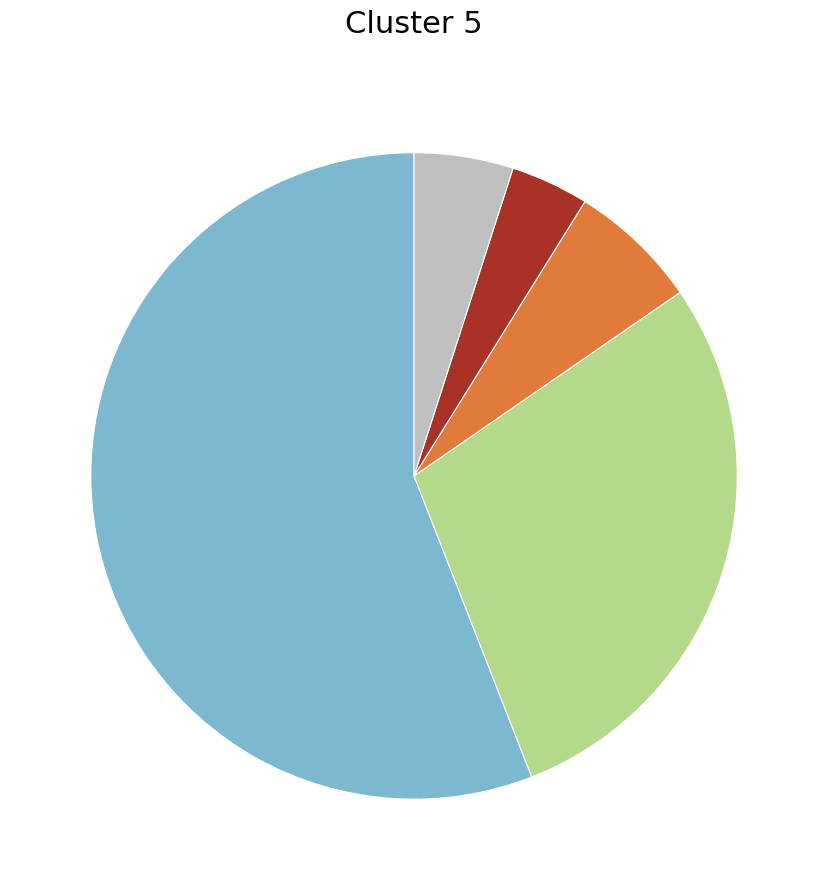

Is there a majority slice in this chart?

Yes